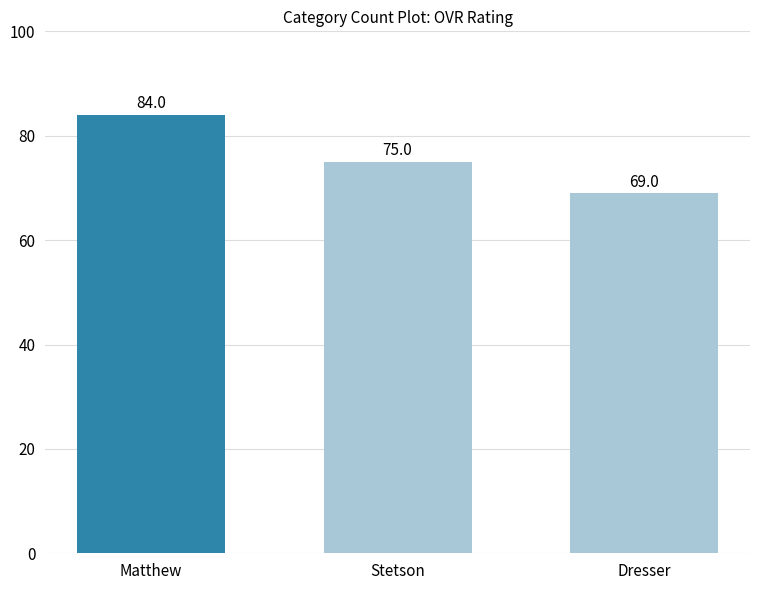

Count the number of categories in the chart.

3